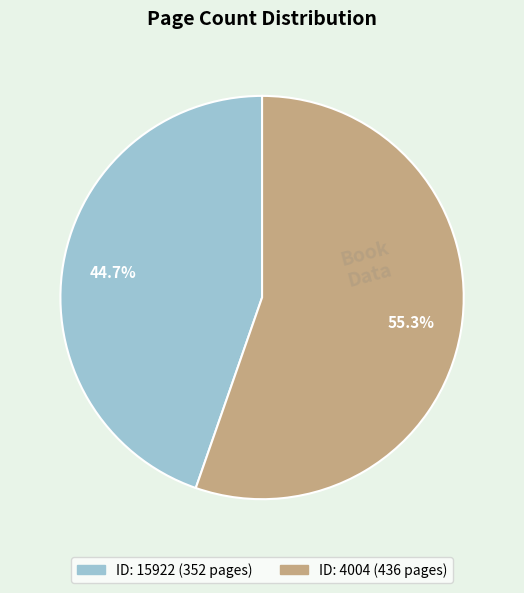

Is there any slice that represents more than half of the pie?

Yes